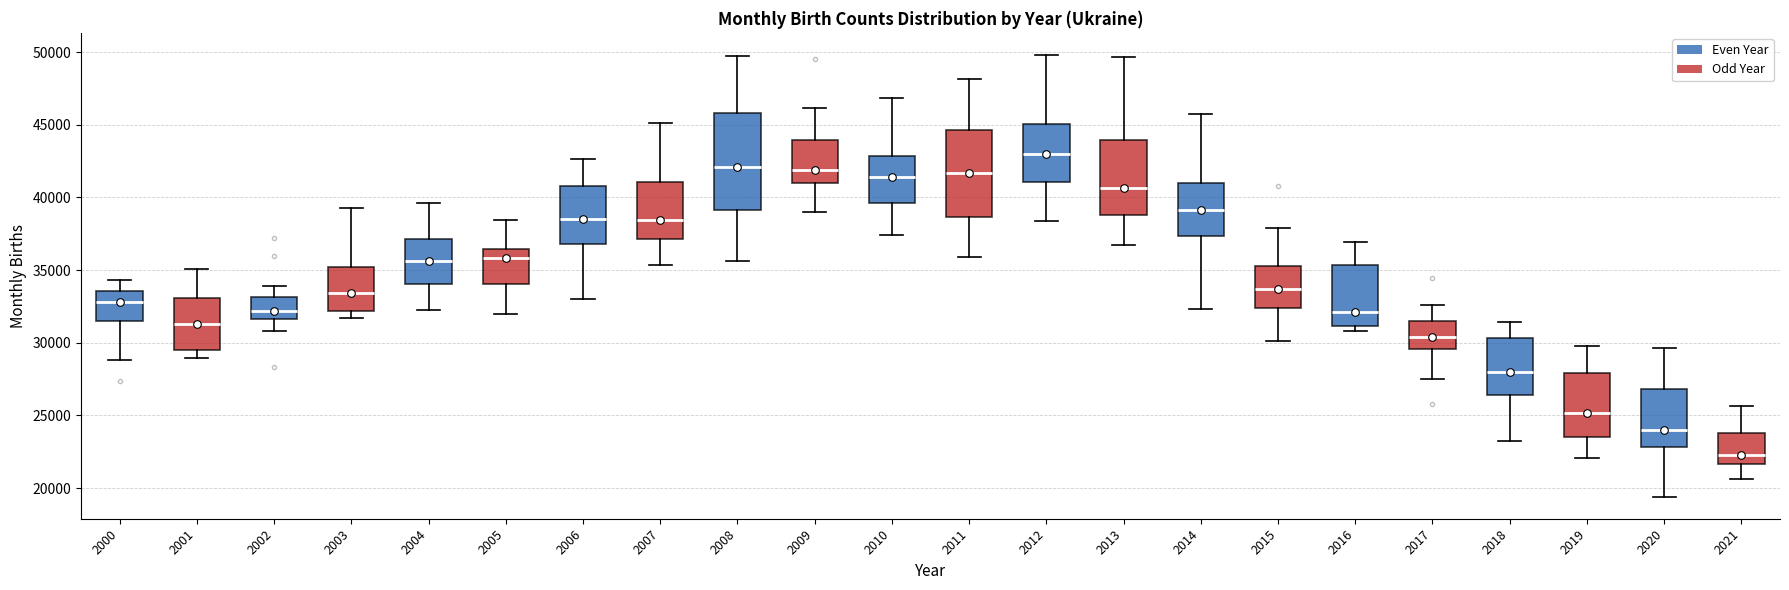

Which box has the lowest median line?

2021